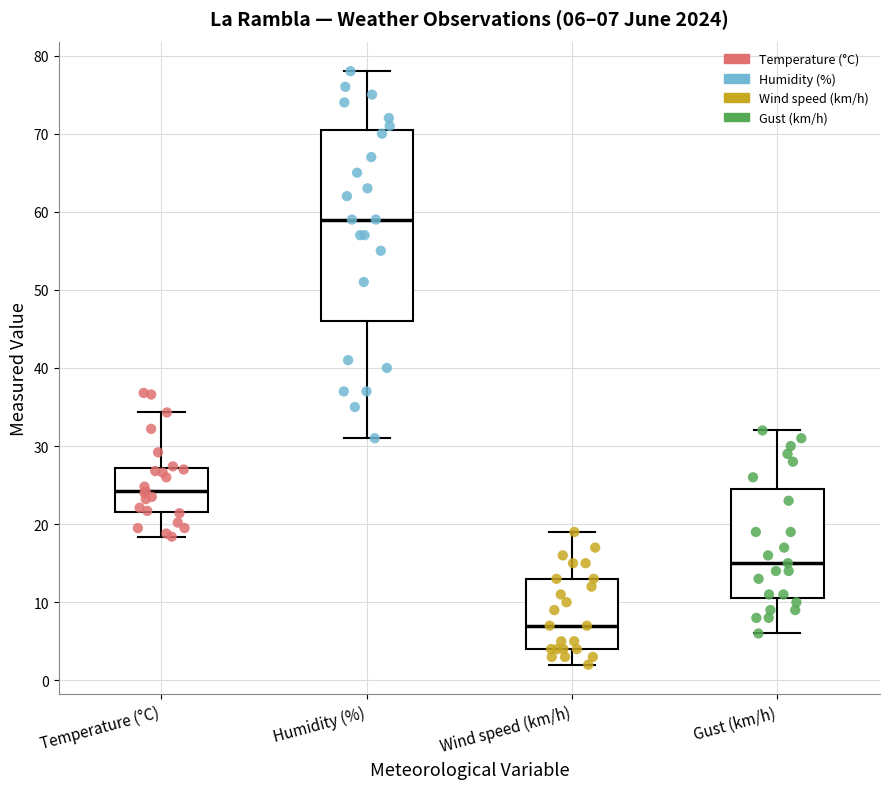

Which box is the tallest, from its lower edge to its upper edge?

Humidity (%)